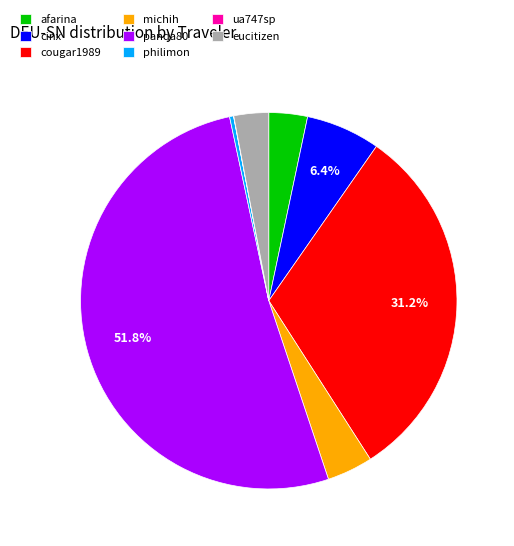

Which category accounts for the majority?

panda80